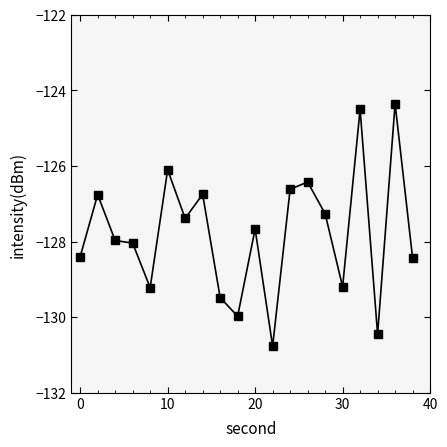

Reading right to left, transcribe all the data shown in this chart.

-128.4	-124.4	-130.5	-124.5	-129.2	-127.3	-126.4	-126.6	-130.8	-127.7	-130.0	-129.5	-126.8	-127.4	-126.1	-129.2	-128.0	-128.0	-126.8	-128.4